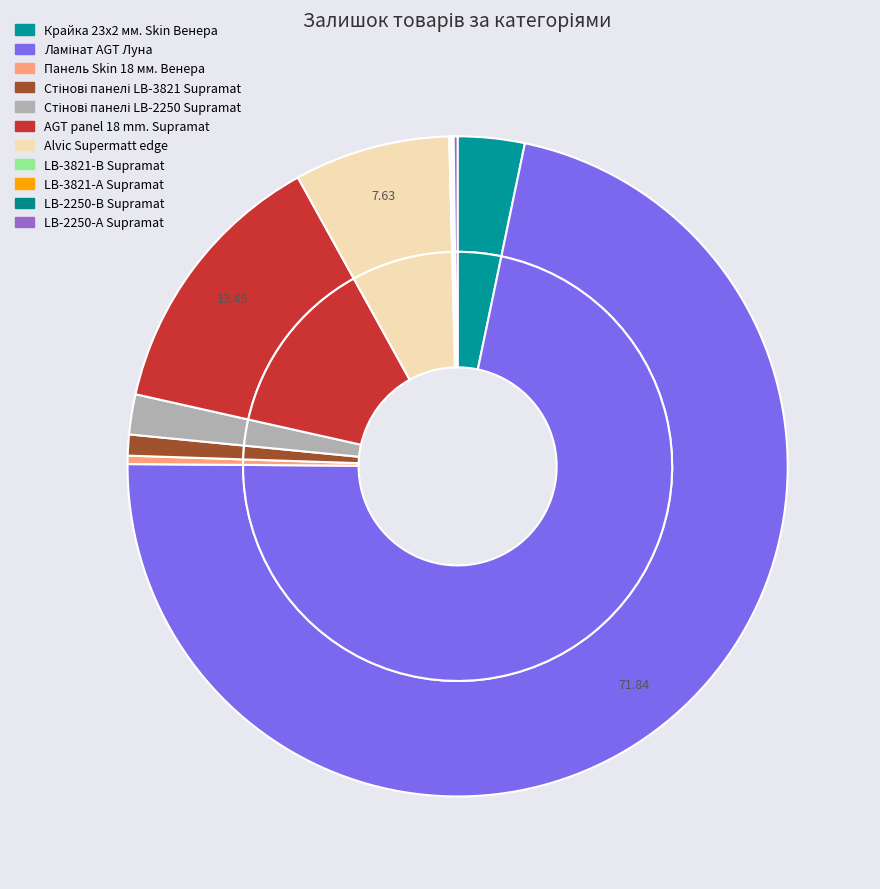

What percentage do Крайка 23x2 мм. Skin Венера and LB-2250-В Supramat together represent?

3.4%